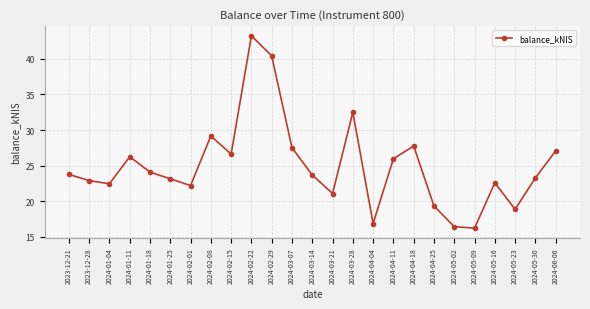

How many distinct data groups are displayed?

1